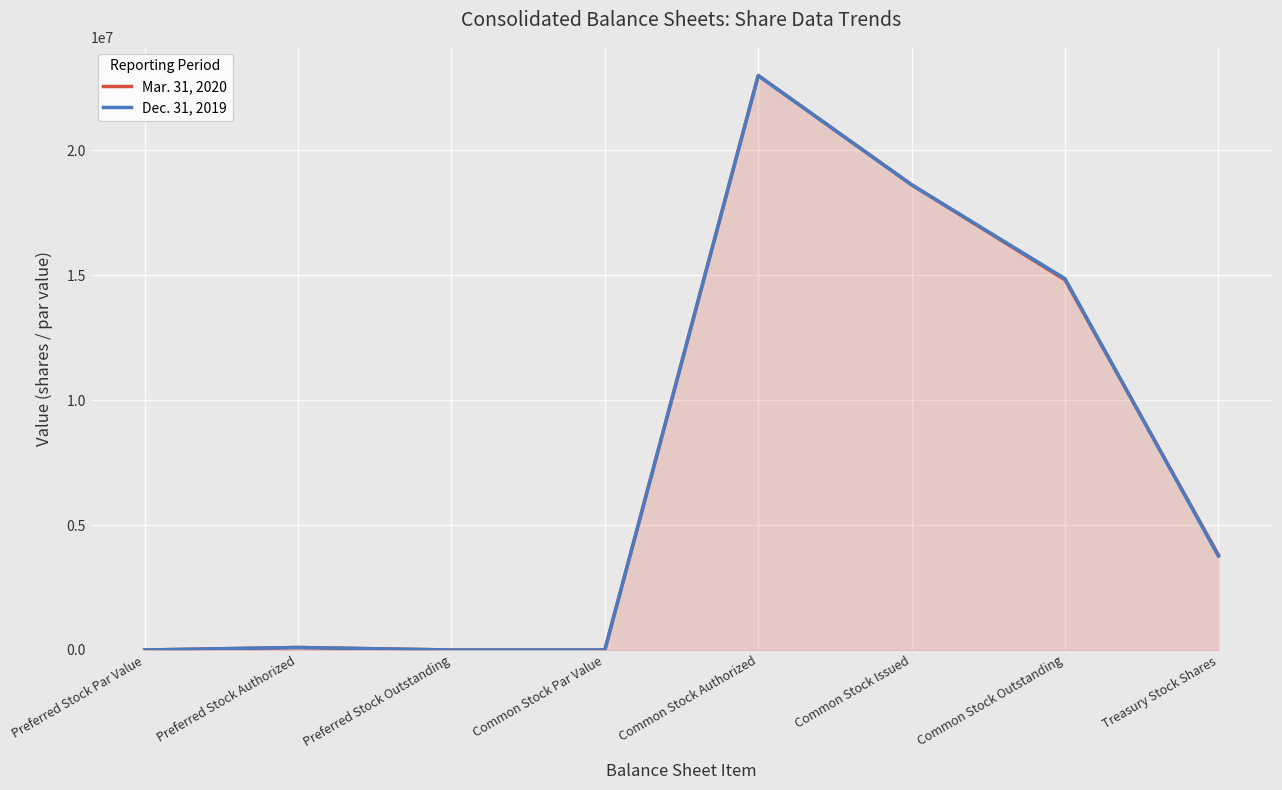

What is the total value across all series at Treasury Stock Shares?

7567136